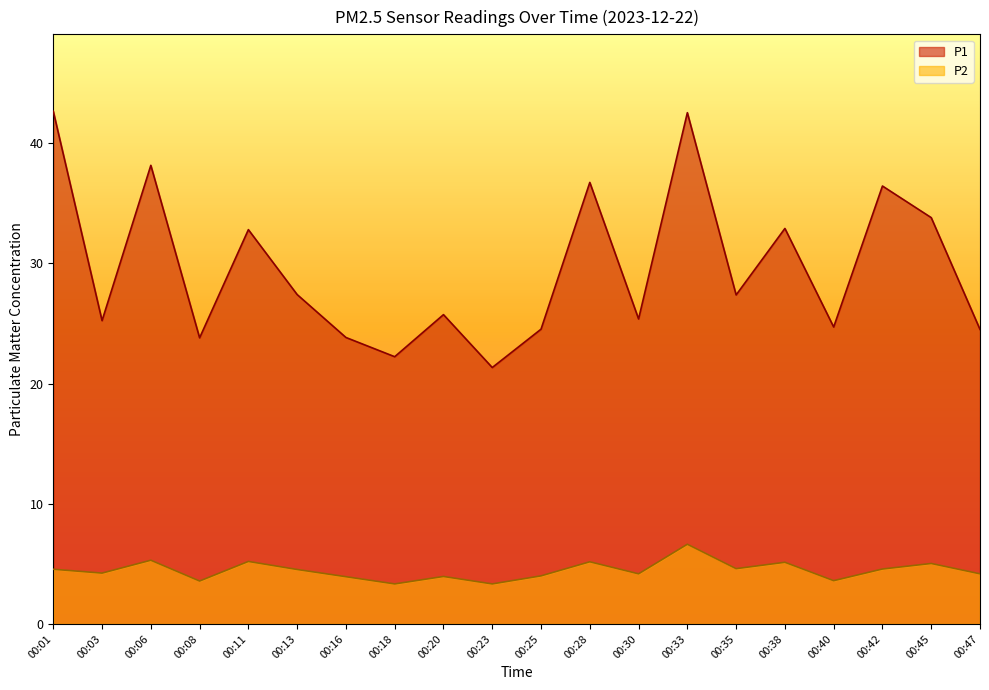

True or false: P1 and P2 intersect in this chart.

False